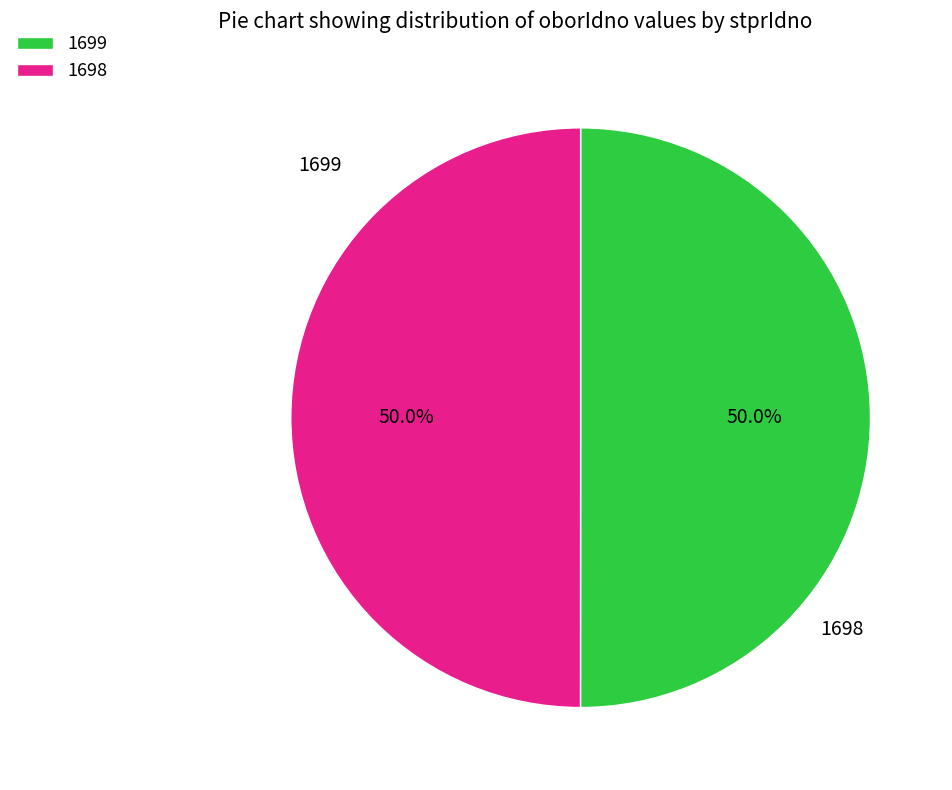

Combined, what portion of the pie is 1699 and 1698?

100.0%